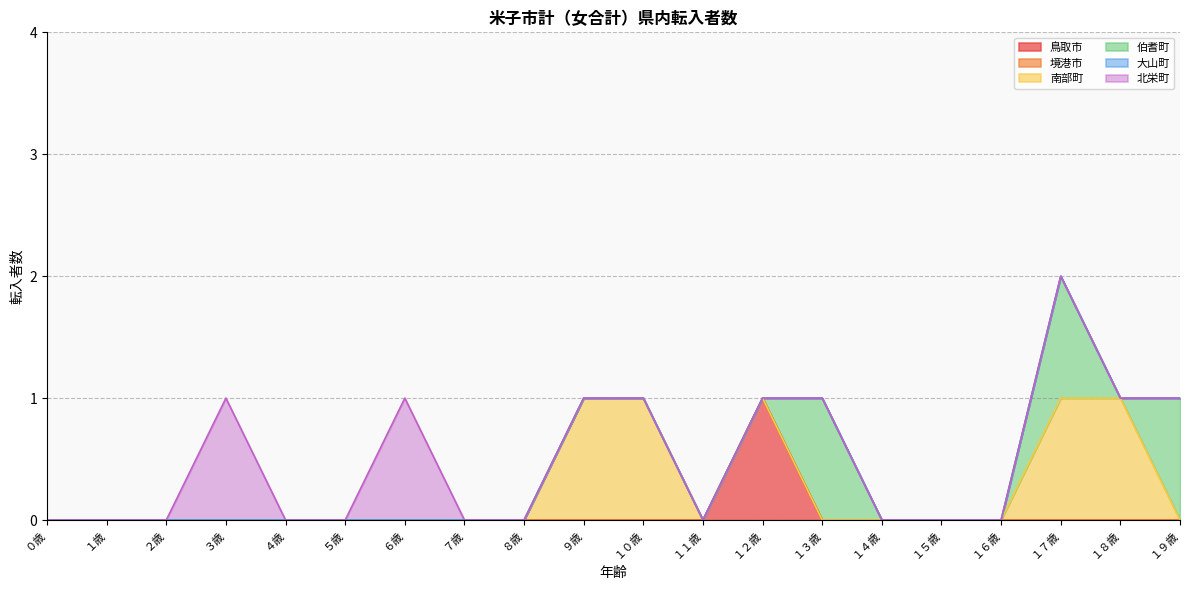

Reading right to left, what are all the values shown in this chart?

鳥取市: 0	0	0	0	0	0	0	1	0	0	0	0	0	0	0	0	0	0	0	0
境港市: 0	0	0	0	0	0	0	0	0	0	0	0	0	0	0	0	0	0	0	0
南部町: 0	1	1	0	0	0	0	0	0	1	1	0	0	0	0	0	0	0	0	0
伯耆町: 1	0	1	0	0	0	1	0	0	0	0	0	0	0	0	0	0	0	0	0
大山町: 0	0	0	0	0	0	0	0	0	0	0	0	0	0	0	0	0	0	0	0
北栄町: 0	0	0	0	0	0	0	0	0	0	0	0	0	1	0	0	1	0	0	0